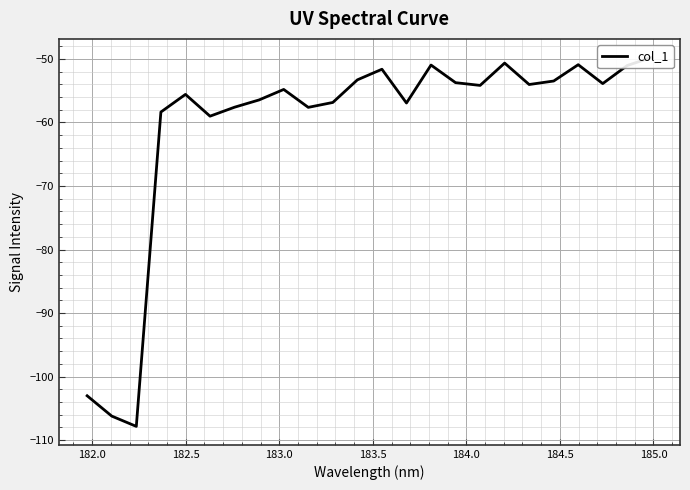

How many points are lower than both their immediate neighbors (excluding endpoints)?

7